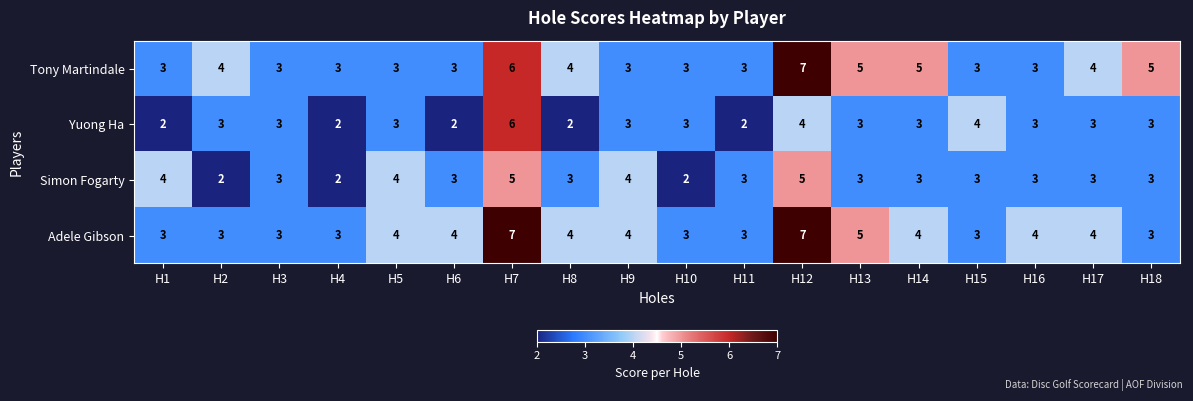

At how many categories does at least one series exceed 2?

18